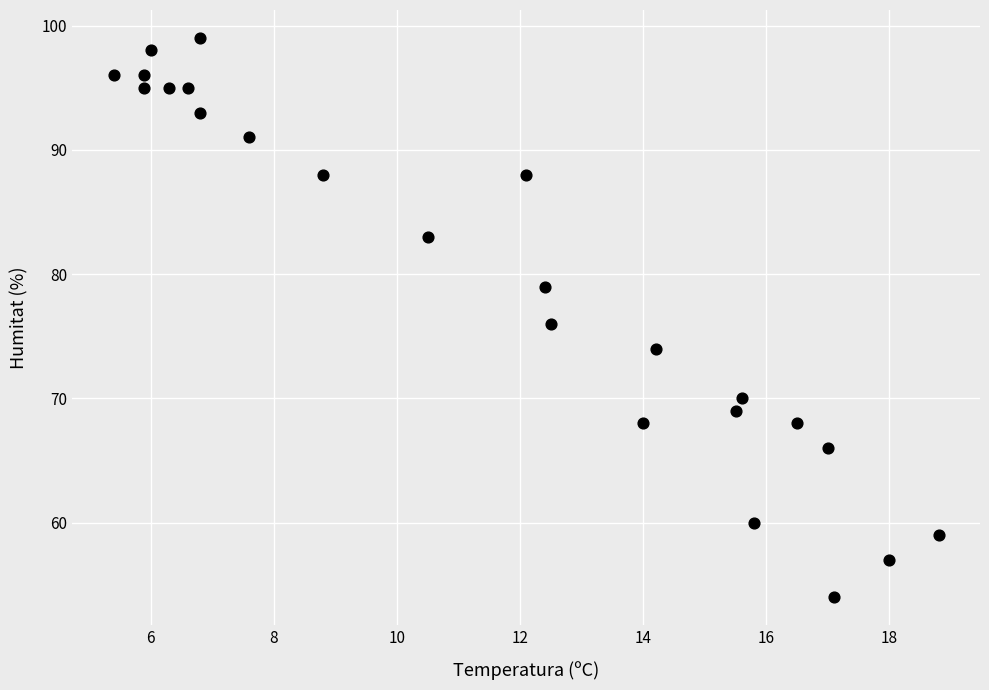

What is the range of Y values (max minus min)?

45